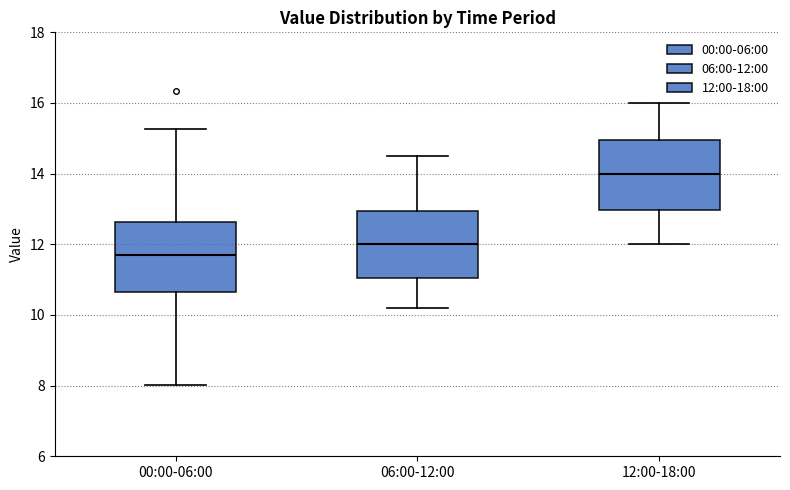

Reading left to right, read every box against the y-axis: the position of its median line, the range the box covers, and the ends of its whiskers. The values are not printed on the chart, so give them approximately, as read against the axis.

00:00-06:00: median 11.6, box 10.6 to 12.6, whiskers 8.0 to 15.2
06:00-12:00: median 12.0, box 11.0 to 13.0, whiskers 10.2 to 14.6
12:00-18:00: median 14.0, box 13.0 to 15.0, whiskers 12.0 to 16.0